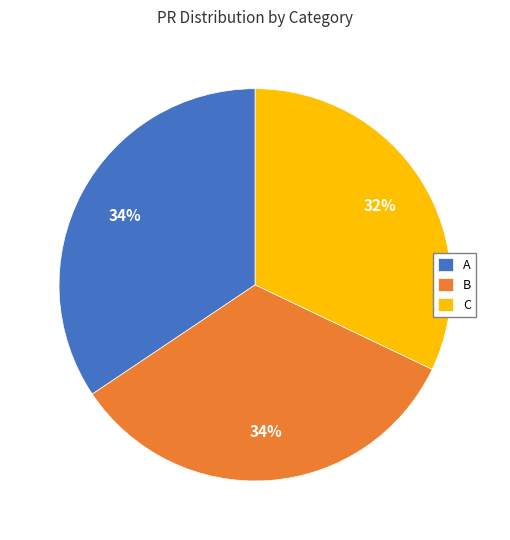

Which category has the smallest portion of the pie?

C